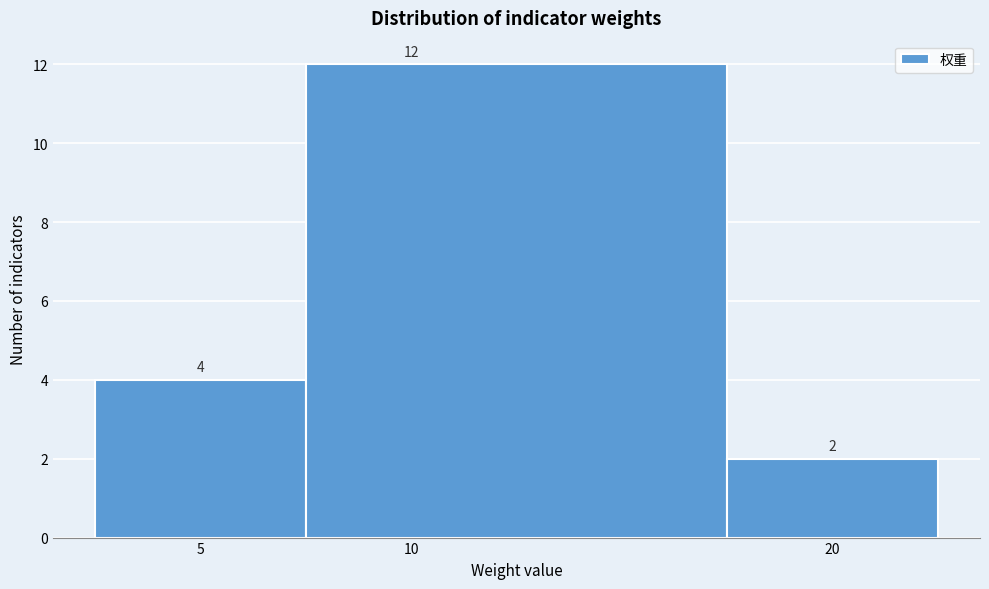

Over which range of the x-axis is the bar tallest?

7.5 to 17.5